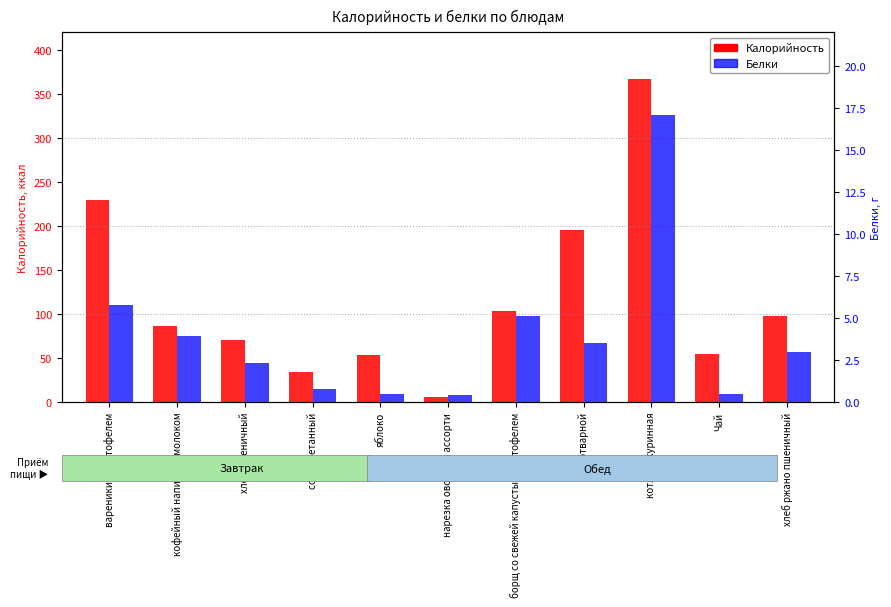

What is the sum of all Калорийность values?

1298.5